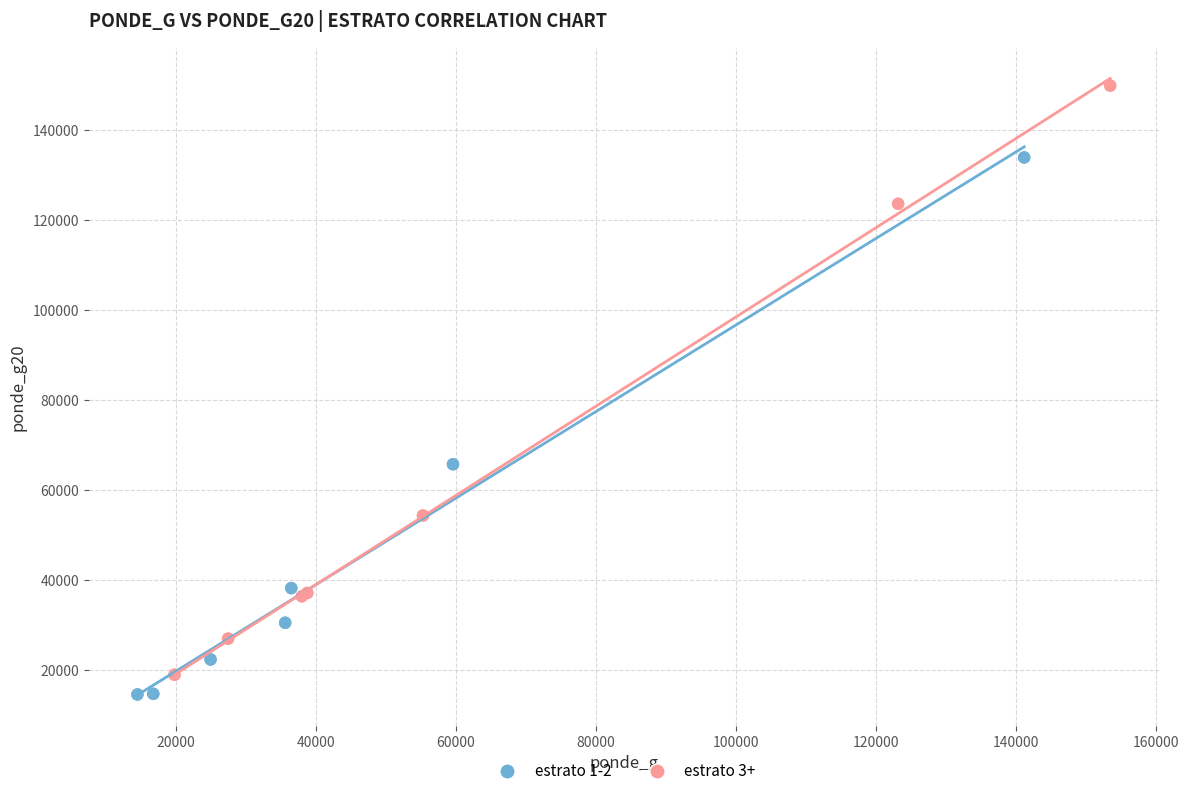

Which series reaches the minimum Y coordinate?

estrato 1-2